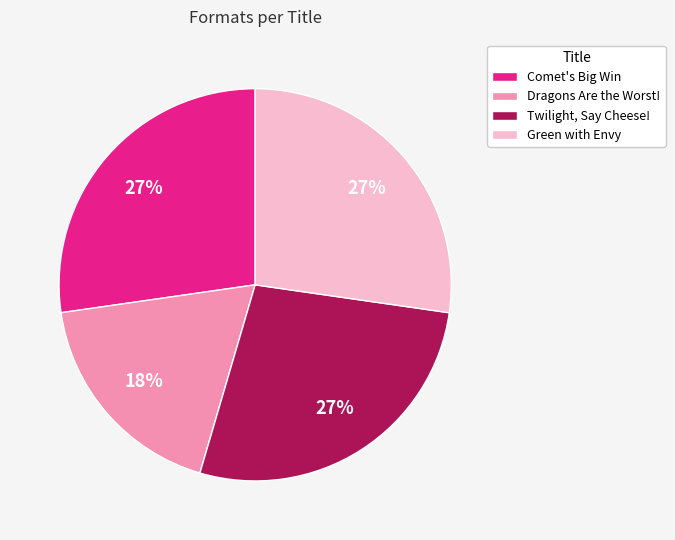

To the nearest percent, what percentage of the pie is Dragons Are the Worst!?

18%